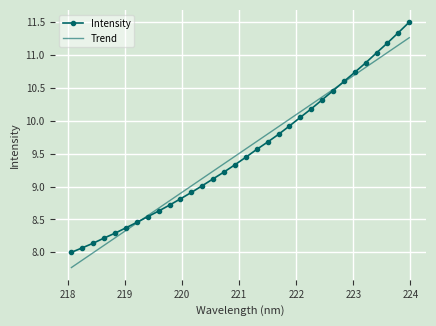

What are all the series names shown in the legend?

Intensity, Trend